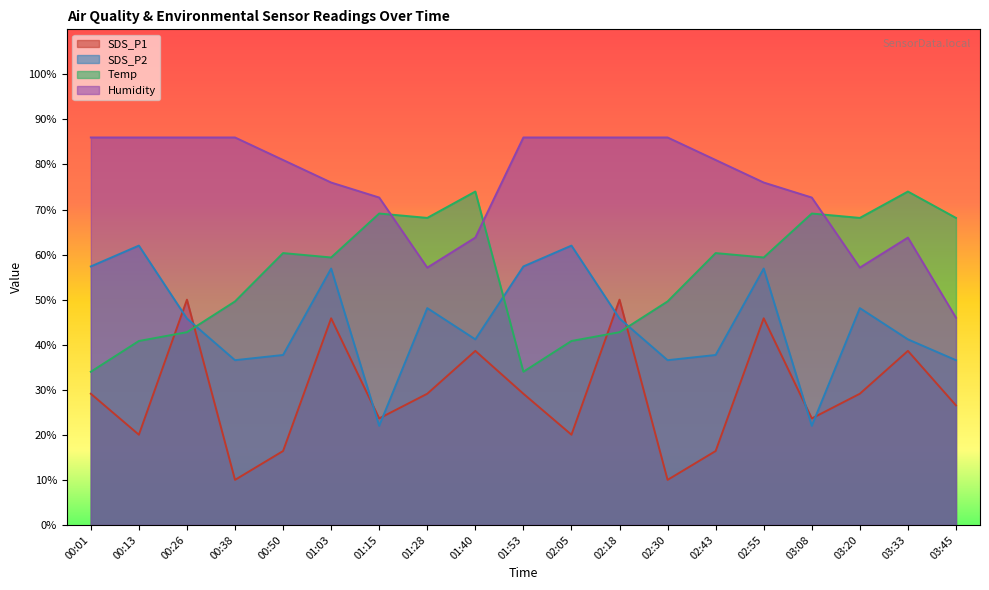

Where is the first local minimum for Humidity?

01:28